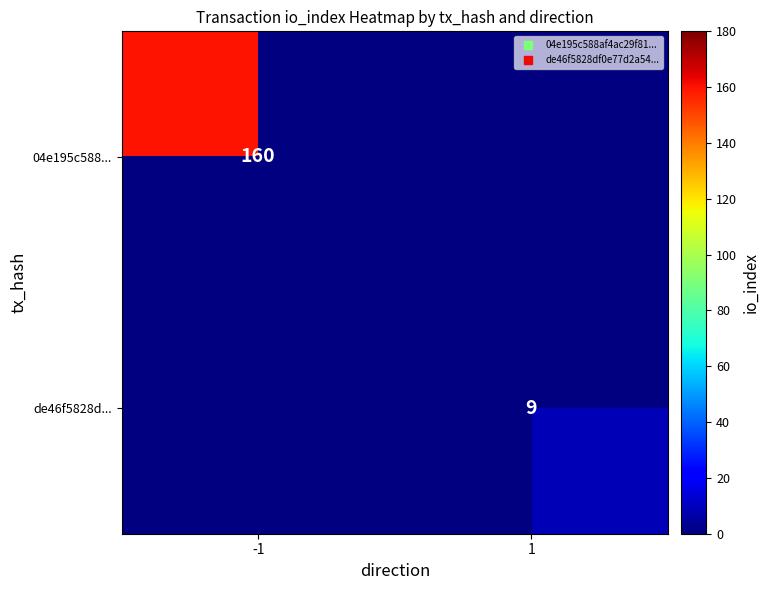

Count the number of data series in this chart.

2